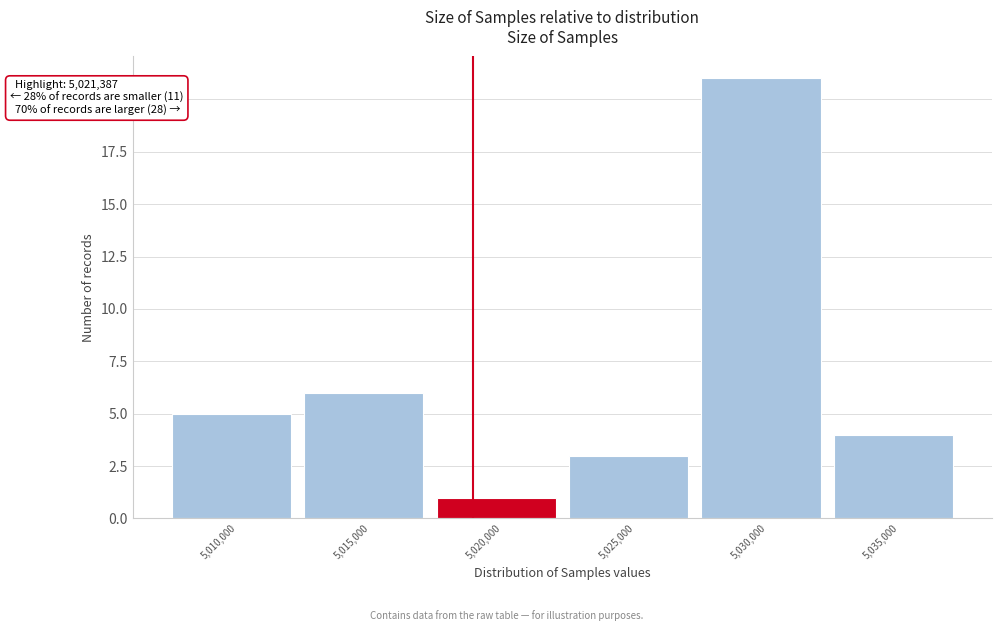

Reading right to left, transcribe all the data shown in this chart.

4	21	3	1	6	5